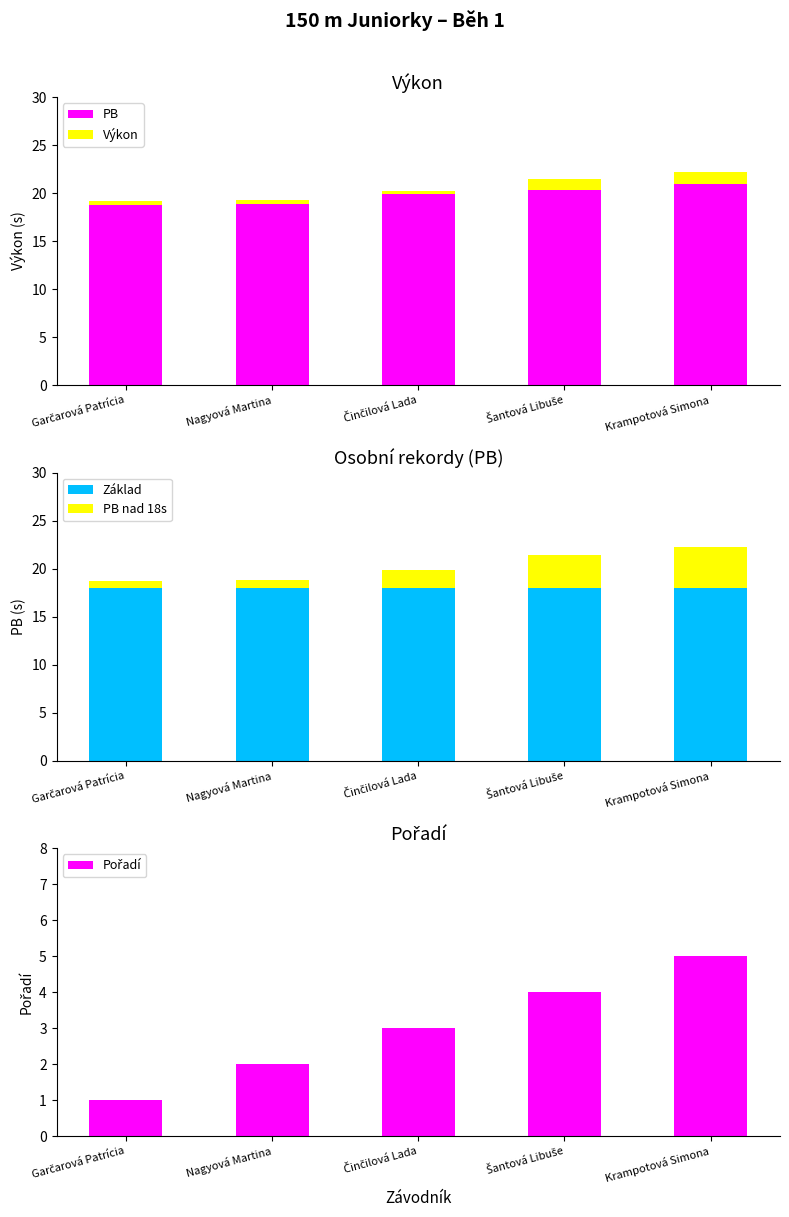

What is the average value of the Základ series?

18.0